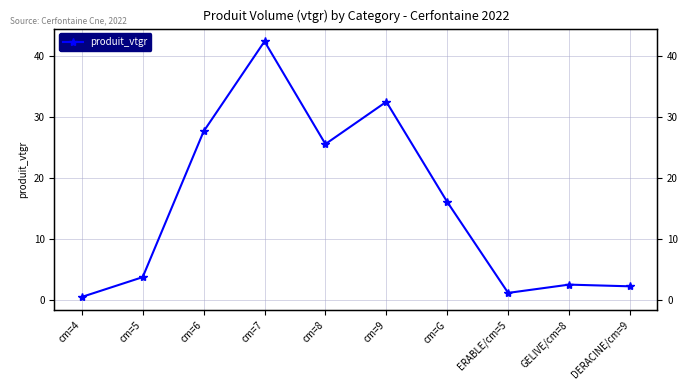

How many points are higher than both their immediate neighbors (excluding endpoints)?

3